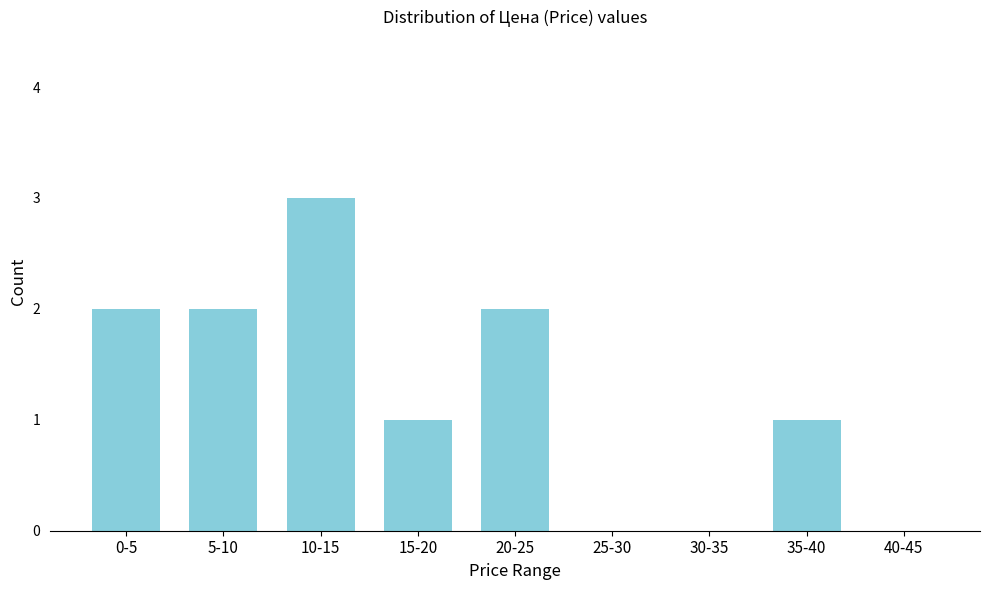

Reading right to left, transcribe all the data shown in this chart.

40-45=0	35-40=1	30-35=0	25-30=0	20-25=2	15-20=1	10-15=3	5-10=2	0-5=2